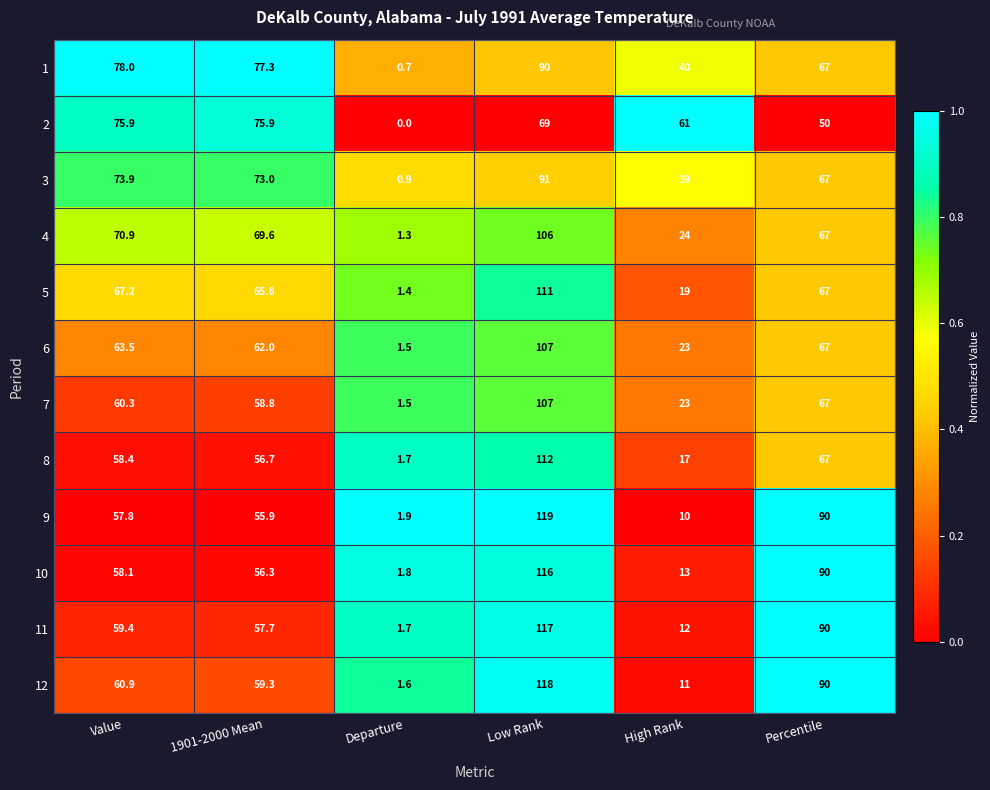

How many data points does each series have?

6